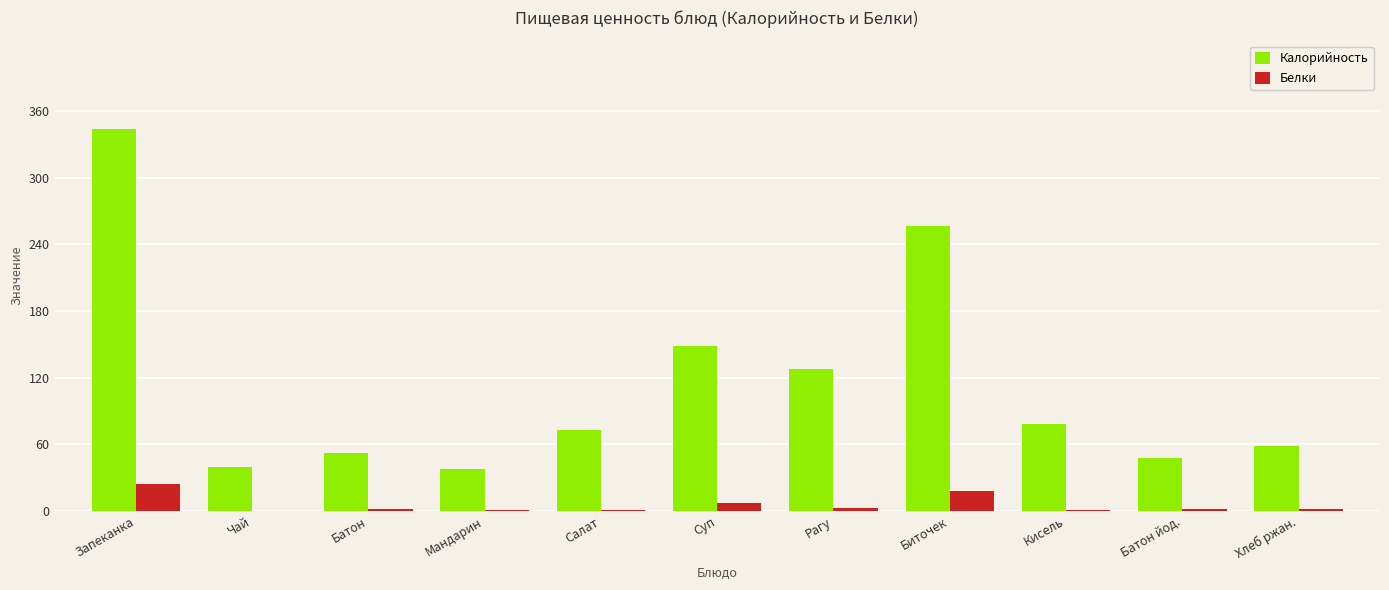

What is the approximate value of Белки at Биточек?

18.0